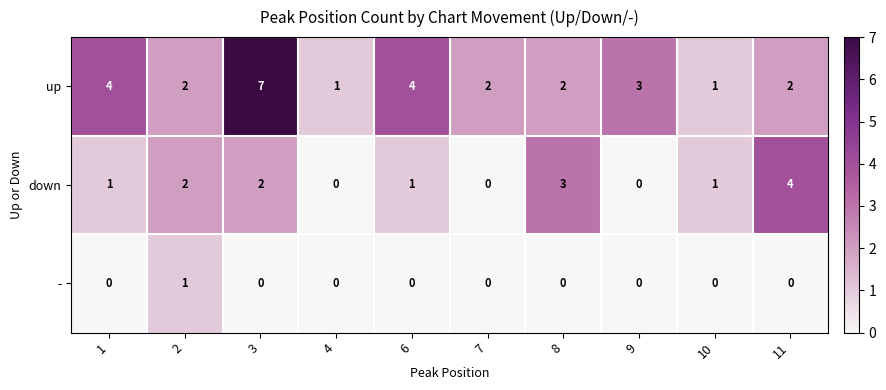

What is the difference between the second highest and second lowest values in the down series?

3